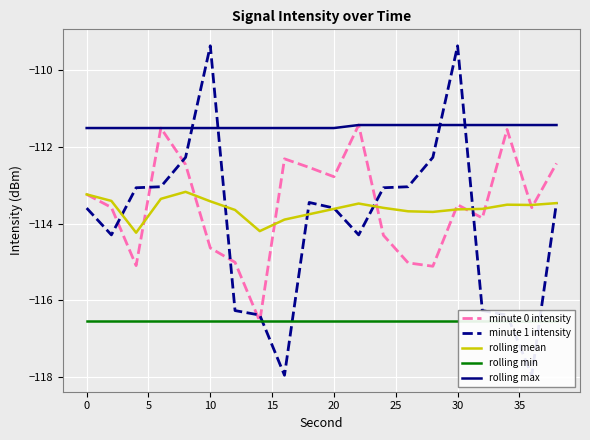

What is the maximum value for rolling max?

-111.4